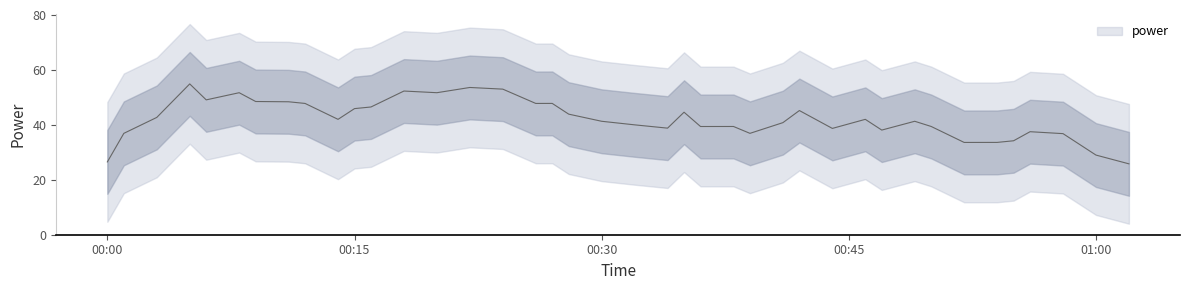

Is this an area chart (filled region under the line)?

No